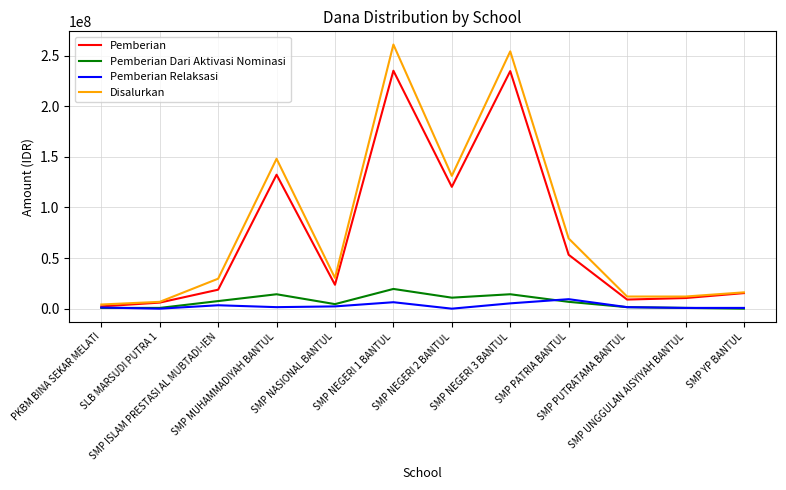

How many distinct data groups are displayed?

4